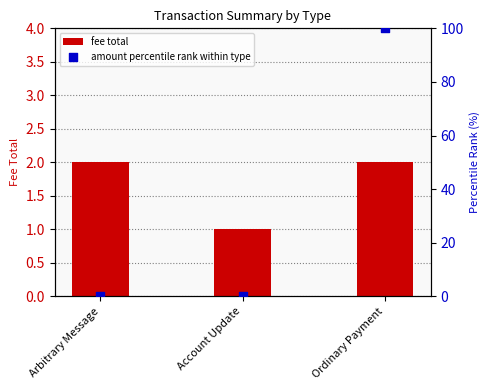

Which series contains the highest Y value?

amount percentile rank within type